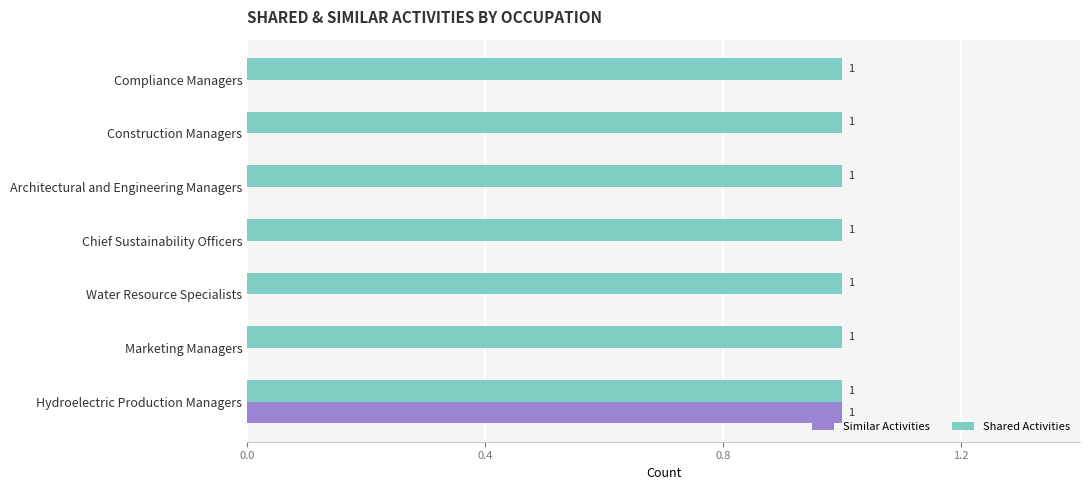

Which series has the largest total across all categories?

Shared Activities